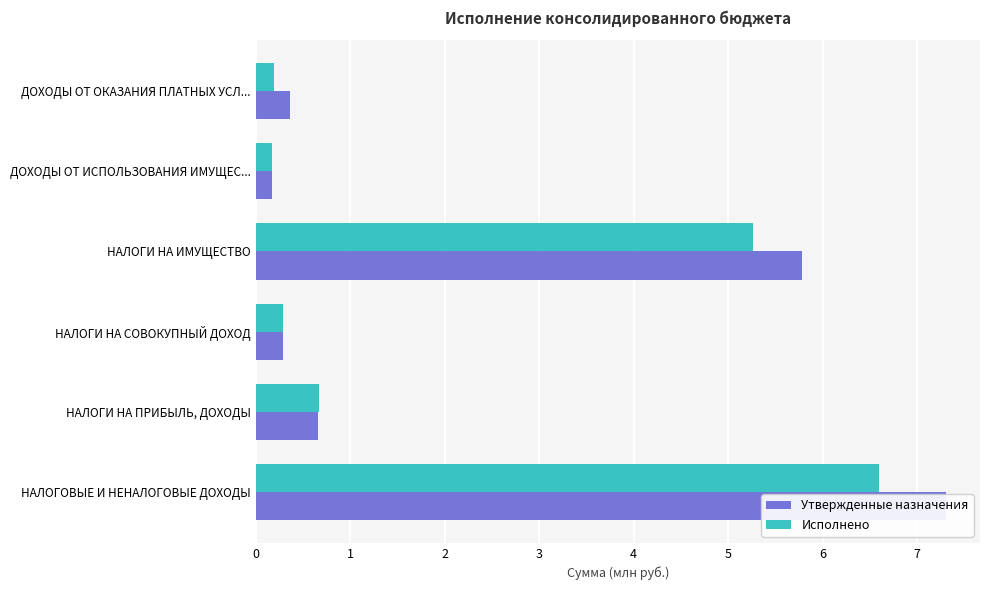

The Исполнено series shows 0.7 at НАЛОГИ НА ПРИБЫЛЬ, ДОХОДЫ. True or false?

True